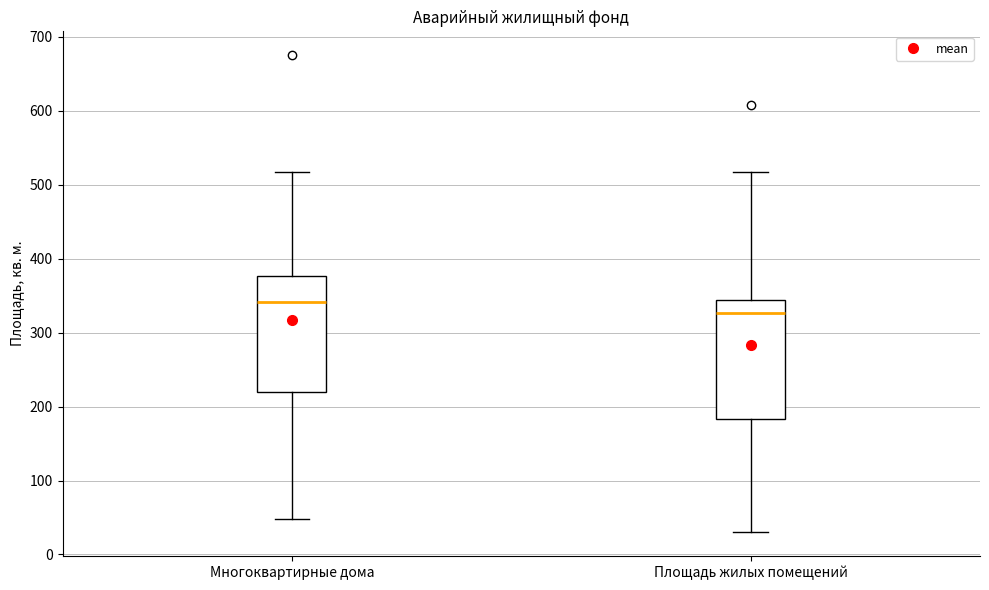

Reading left to right, transcribe this box plot: for each box, give where its median line is, the range the box spans, and where its two whiskers end, as read against the y-axis. The values are not printed on the chart, so give them approximately, as read against the axis.

Многоквартирные дома: median 340, box 220 to 380, whiskers 50 to 520
Площадь жилых помещений: median 330, box 180 to 340, whiskers 30 to 520